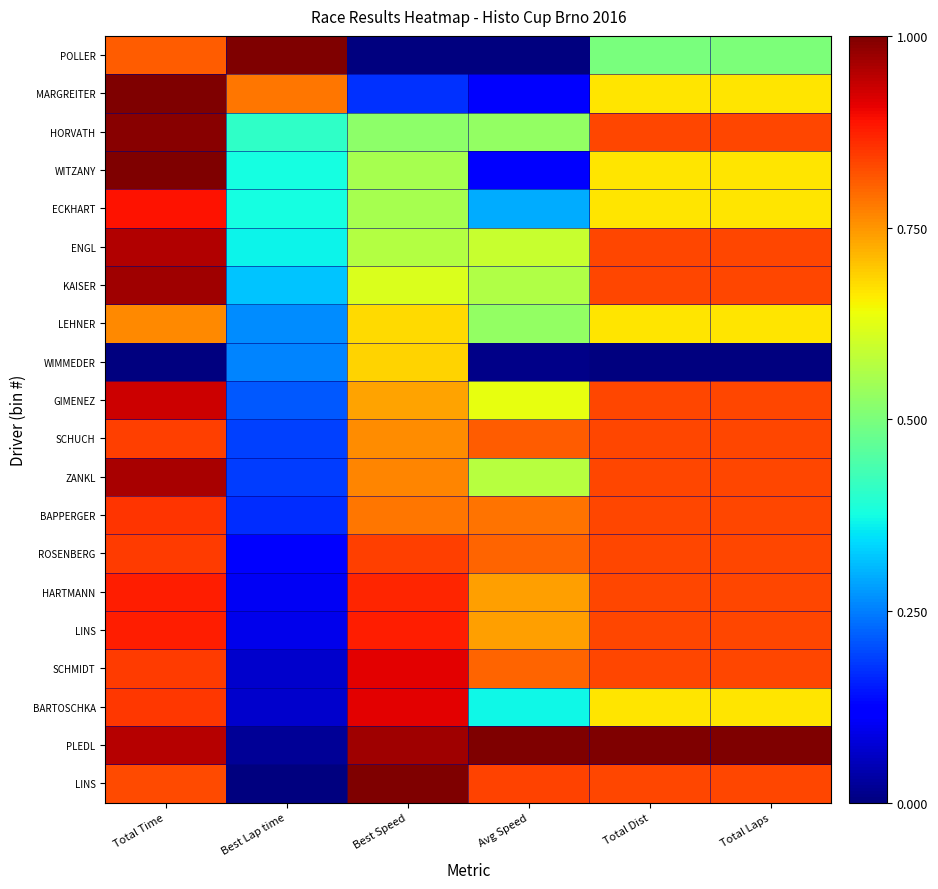

At which category does the chart reach its minimum across all series?

Best Lap time